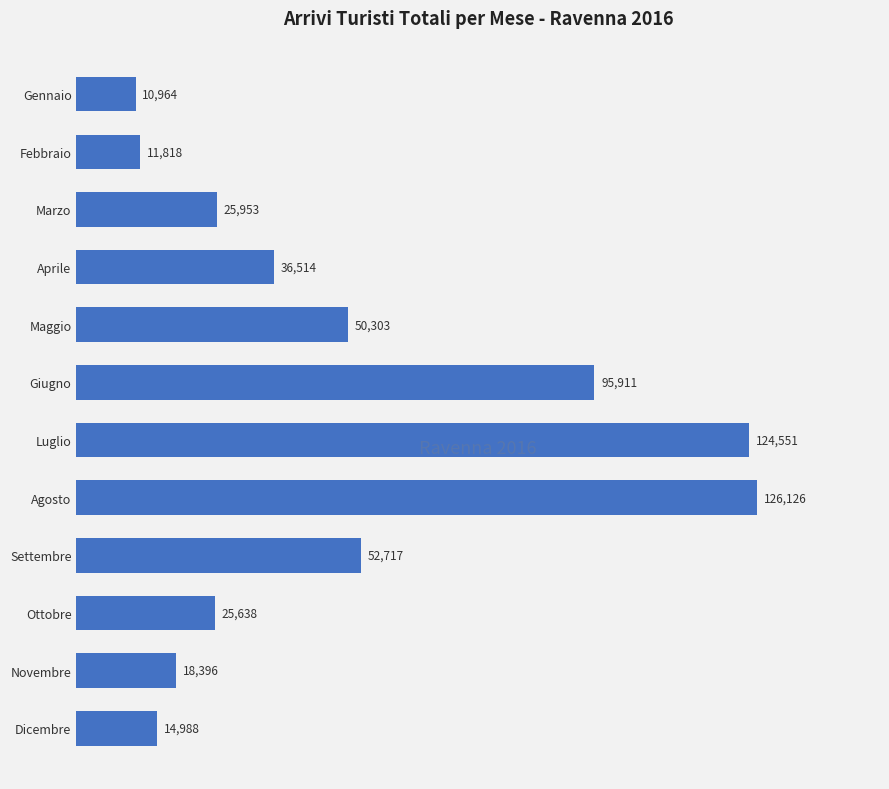

The chart shows a value of 25953 at Marzo. True or false?

True